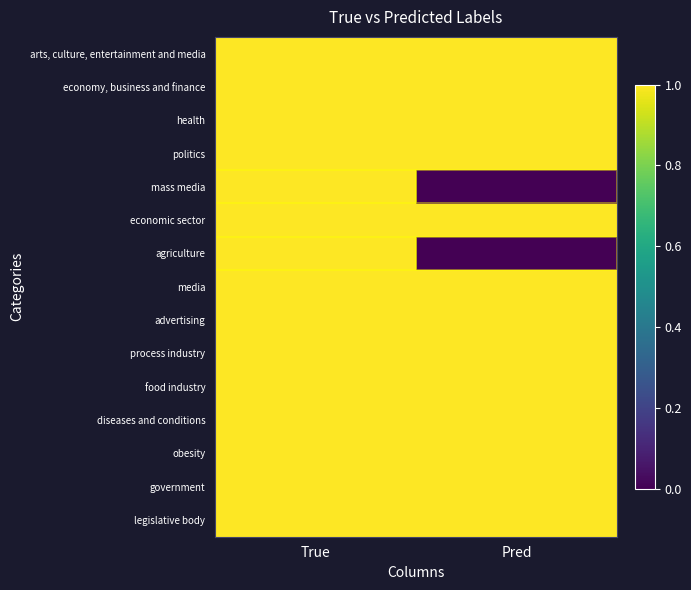

Reading left to right, what are all the values shown in this chart?

arts, culture, entertainment and media: True=1	Pred=1
economy, business and finance: True=1	Pred=1
health: True=1	Pred=1
politics: True=1	Pred=1
mass media: True=1	Pred=0
economic sector: True=1	Pred=1
agriculture: True=1	Pred=0
media: True=1	Pred=1
advertising: True=1	Pred=1
process industry: True=1	Pred=1
food industry: True=1	Pred=1
diseases and conditions: True=1	Pred=1
obesity: True=1	Pred=1
government: True=1	Pred=1
legislative body: True=1	Pred=1